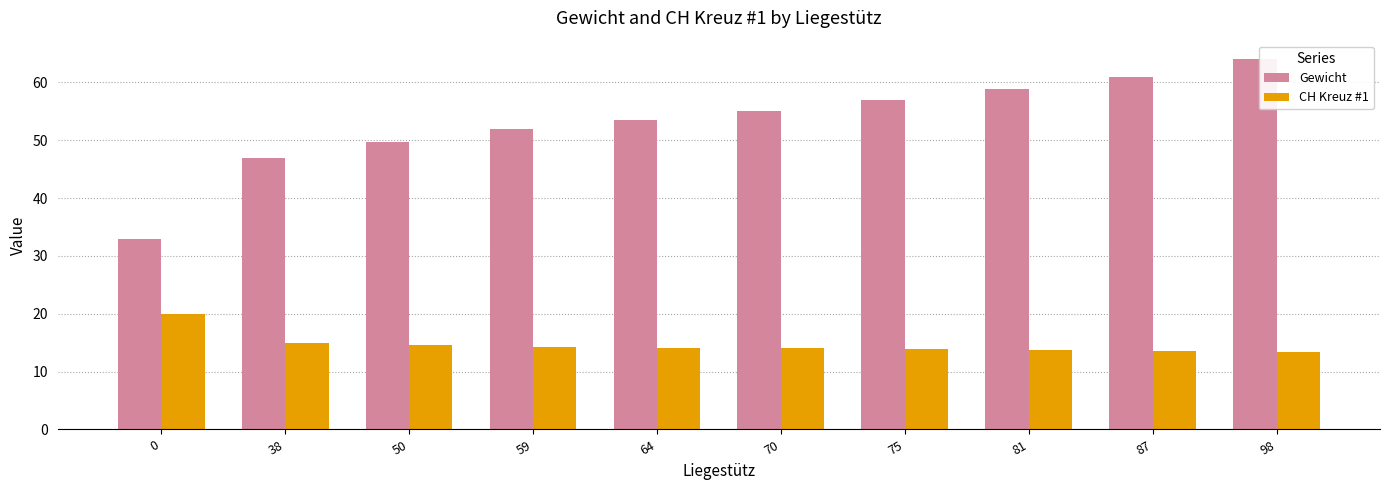

What is the average value of the Gewicht series?

53.1